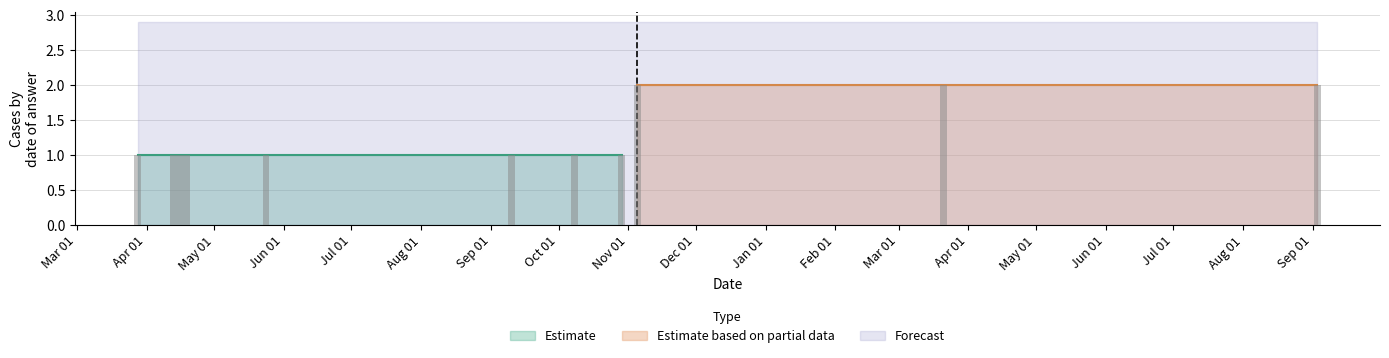

What is the value of the 8th bar from the left?

1